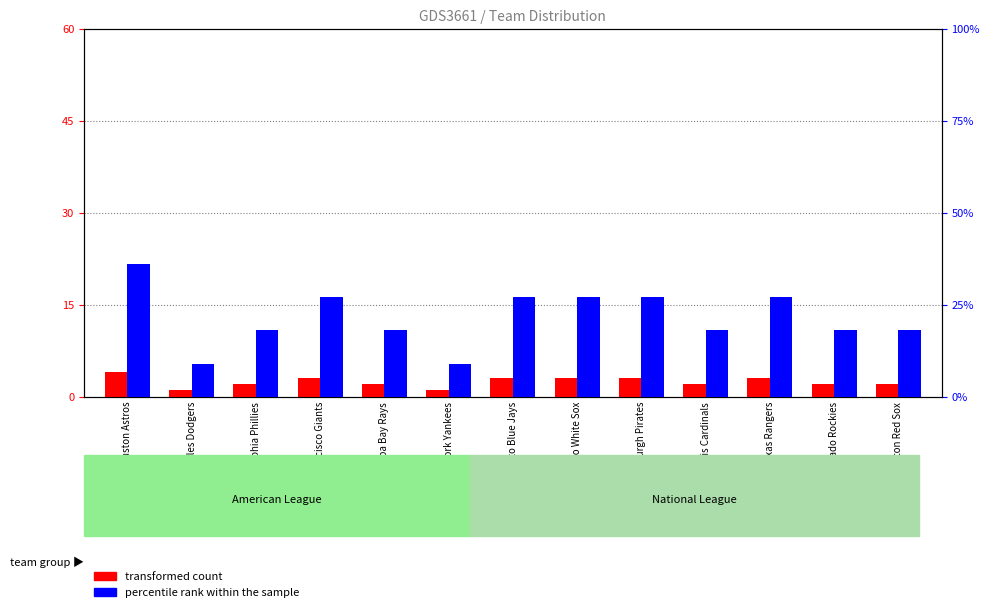

At which label does transformed count reach its peak?

Houston Astros